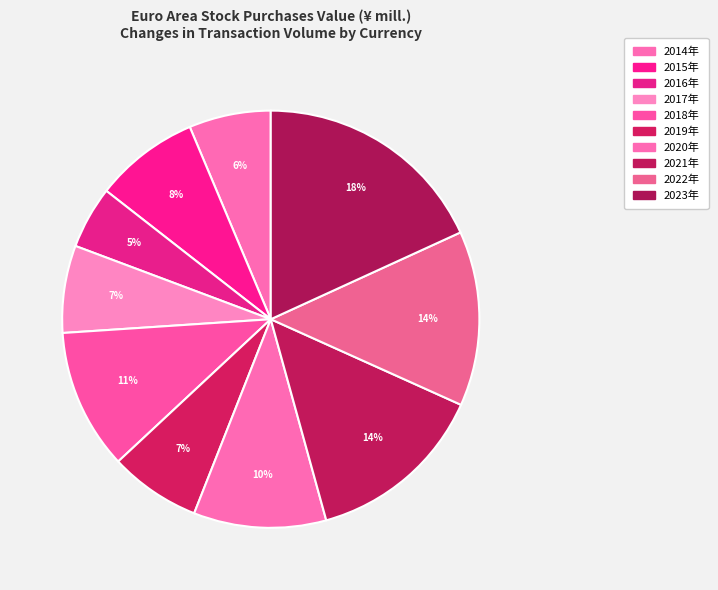

To the nearest percent, what is the difference between the largest and smallest slice percentages?

13%